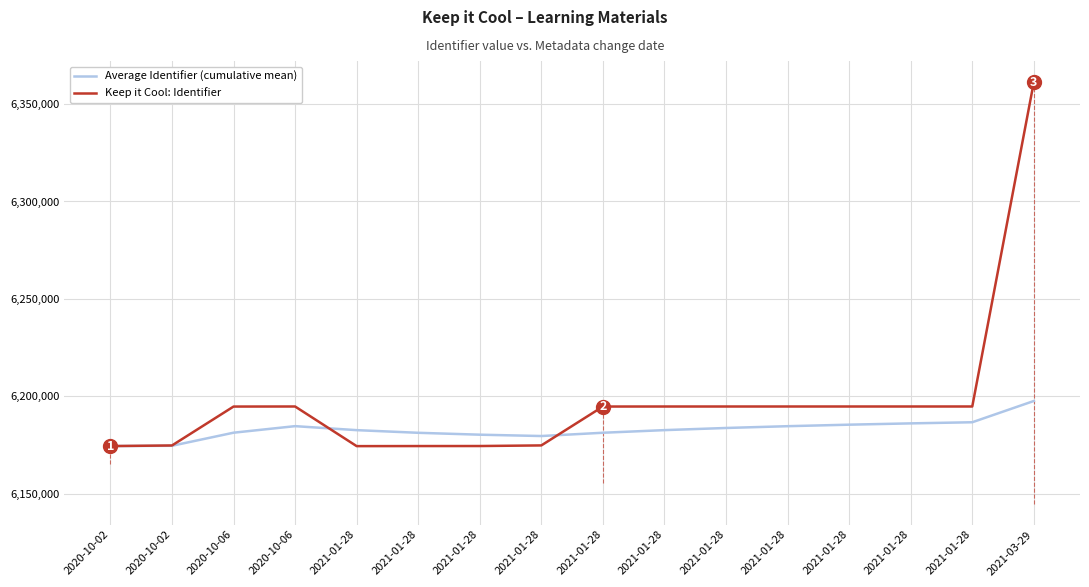

At which category does the chart reach its minimum across all series?

2021-01-28